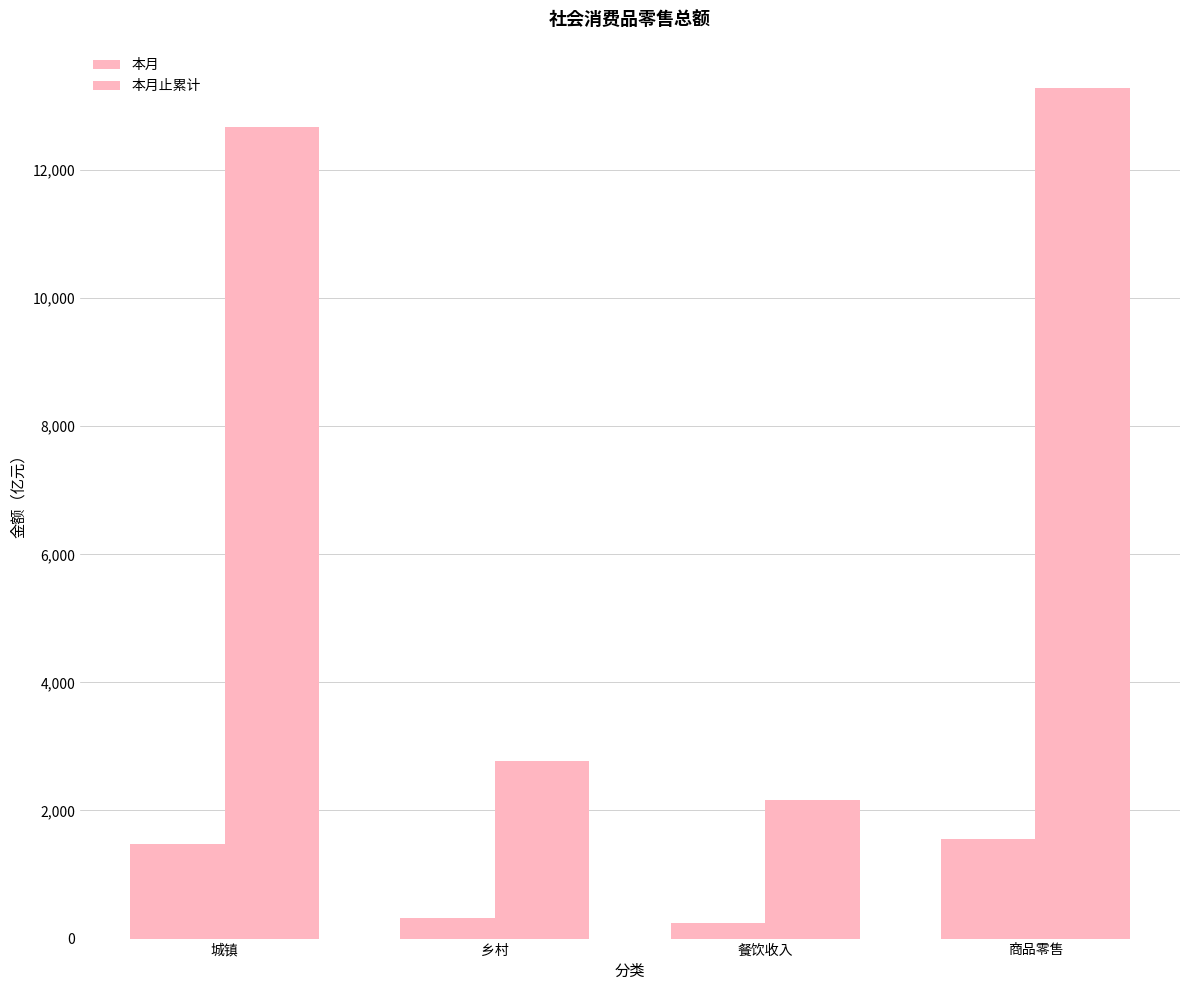

What is the average value of the 本月 series?

898.8